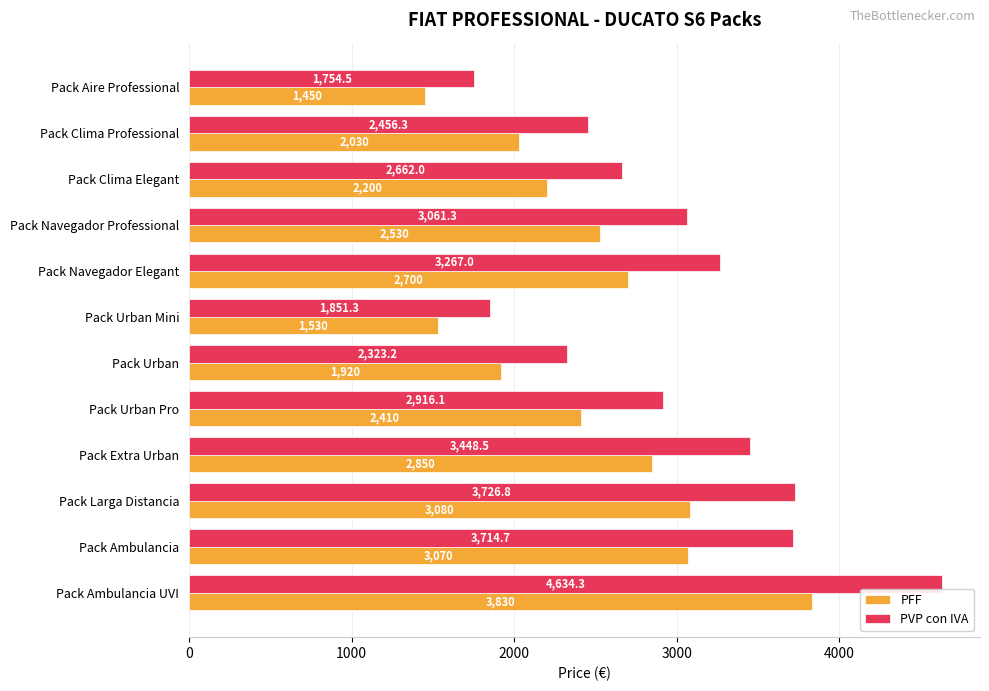

What is the sum of all PFF values?

29600.0